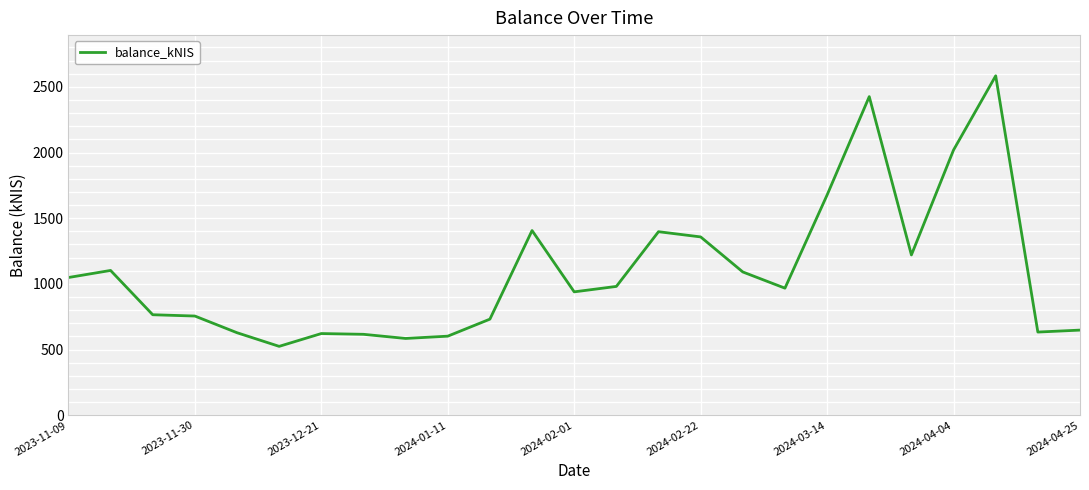

What is the smallest value displayed?

524.0